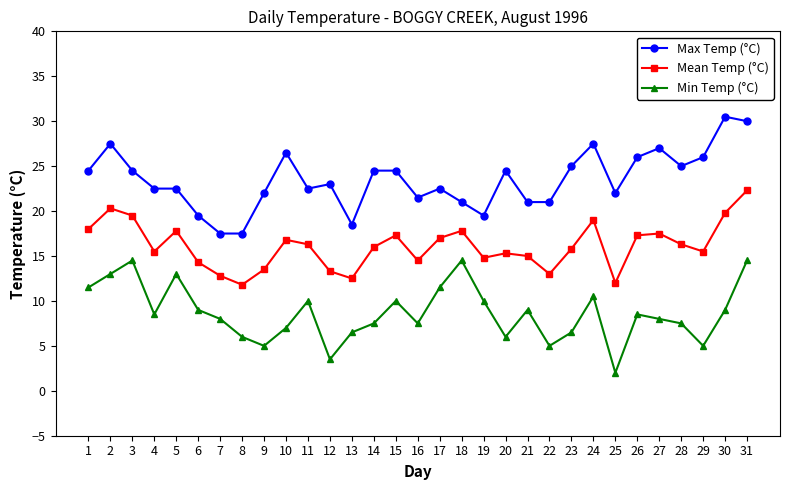

What is the difference between the highest and lowest values at 18?

6.5